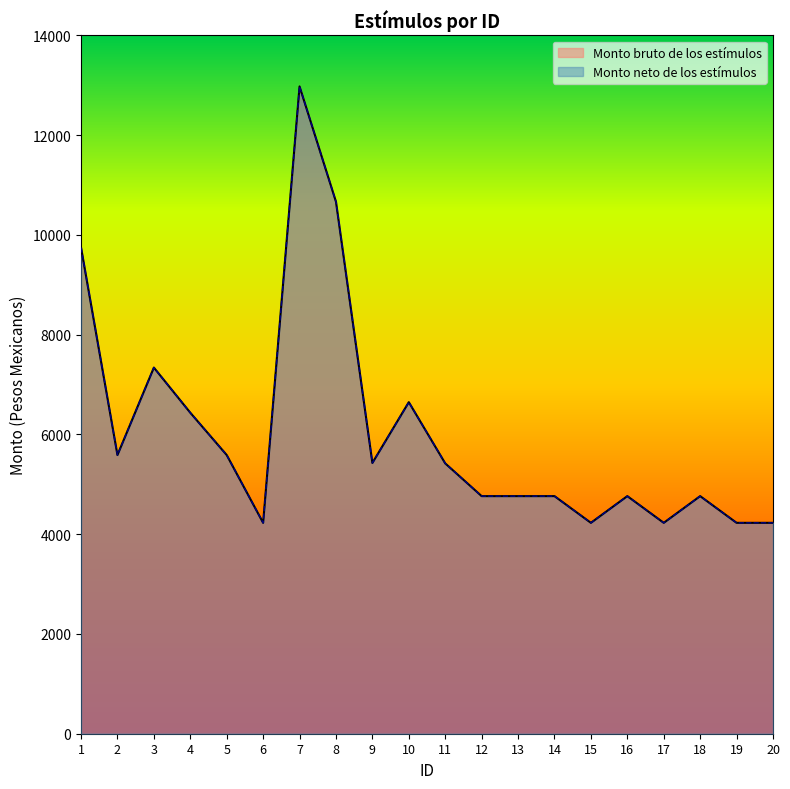

The value of Monto bruto de los estímulos at 3 is 4254.1. True or false?

False